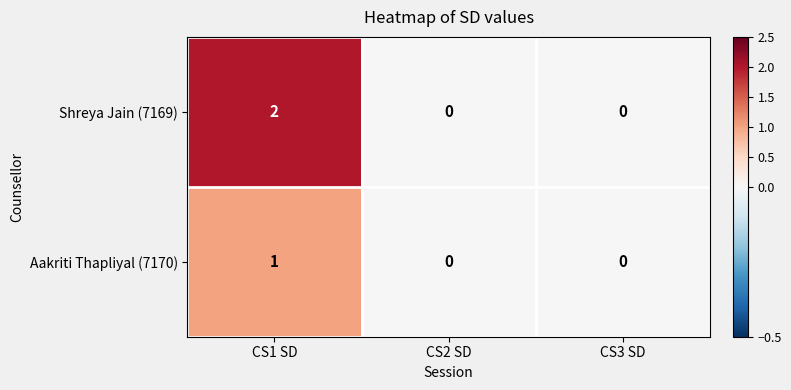

Which series has the largest total across all categories?

Shreya Jain (7169)